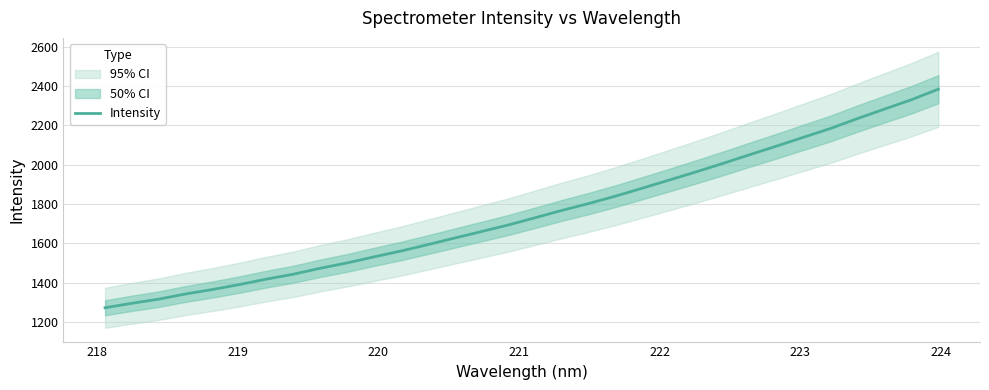

What is the maximum value for Intensity?

2383.1